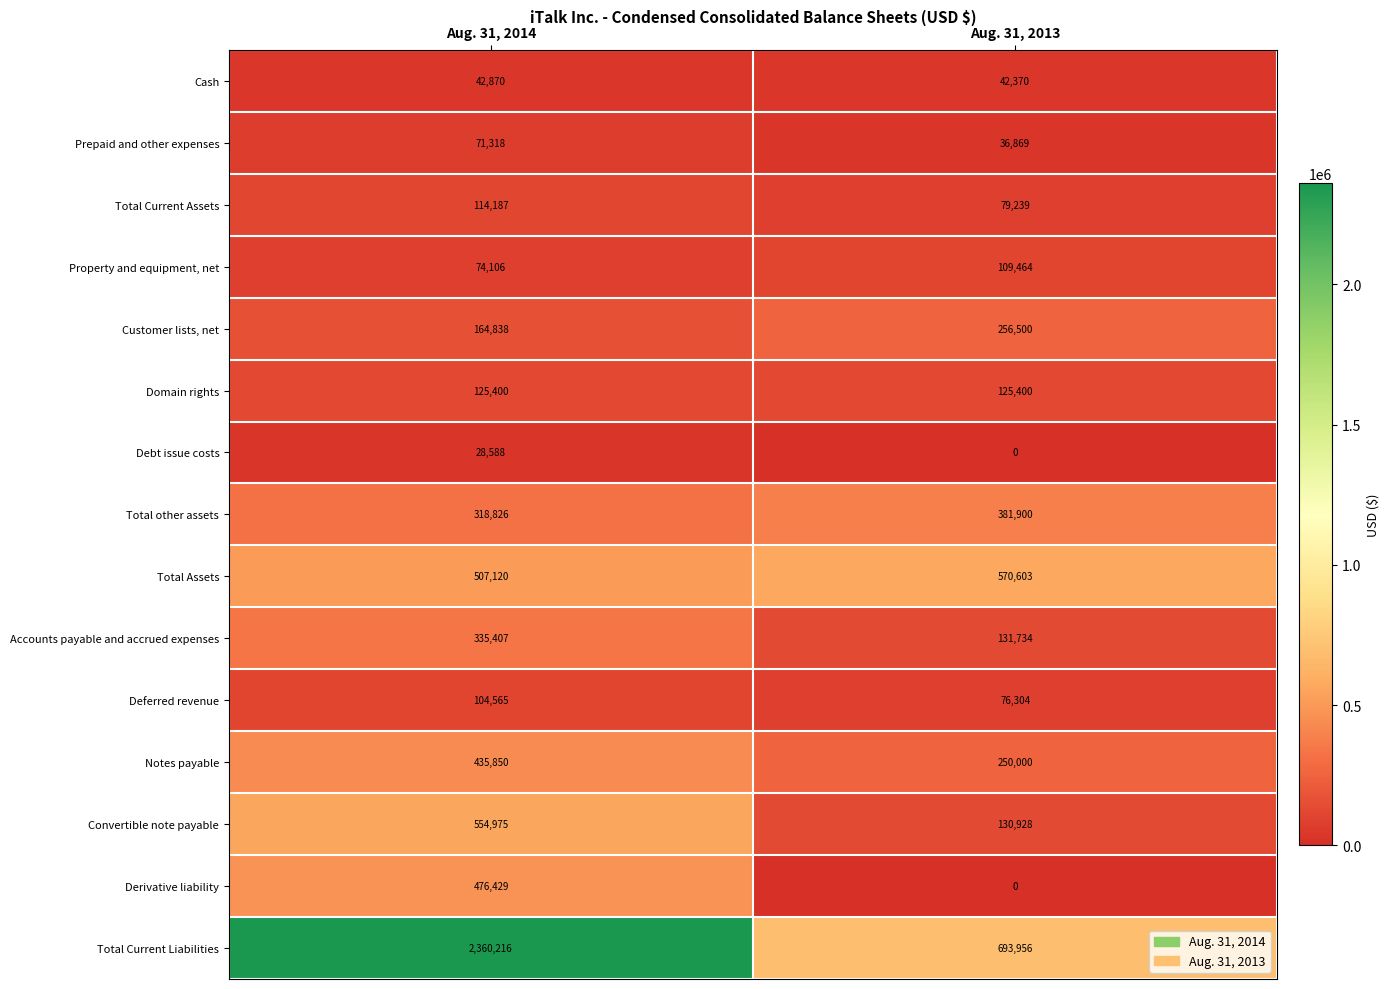

At which label is Deferred revenue closest to 90434?

Aug. 31, 2013